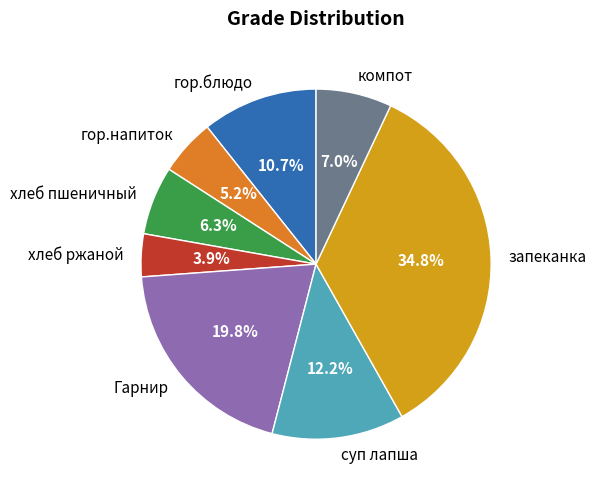

Is хлеб пшеничный the majority of the pie?

No